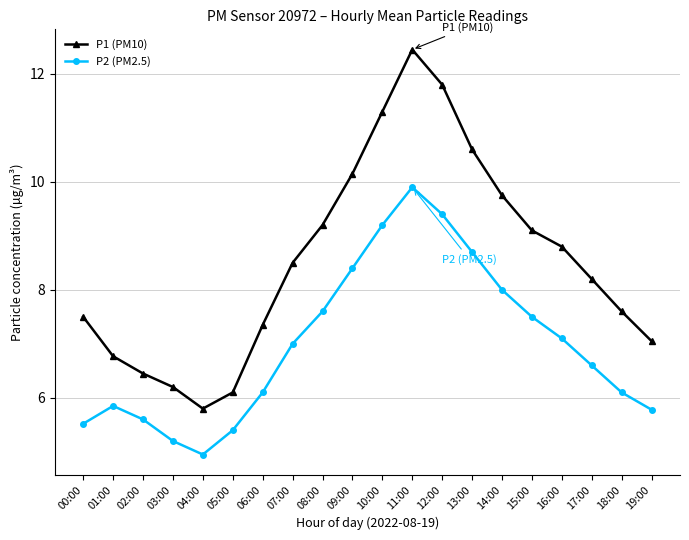

At which category is the sum across all series the highest?

11:00